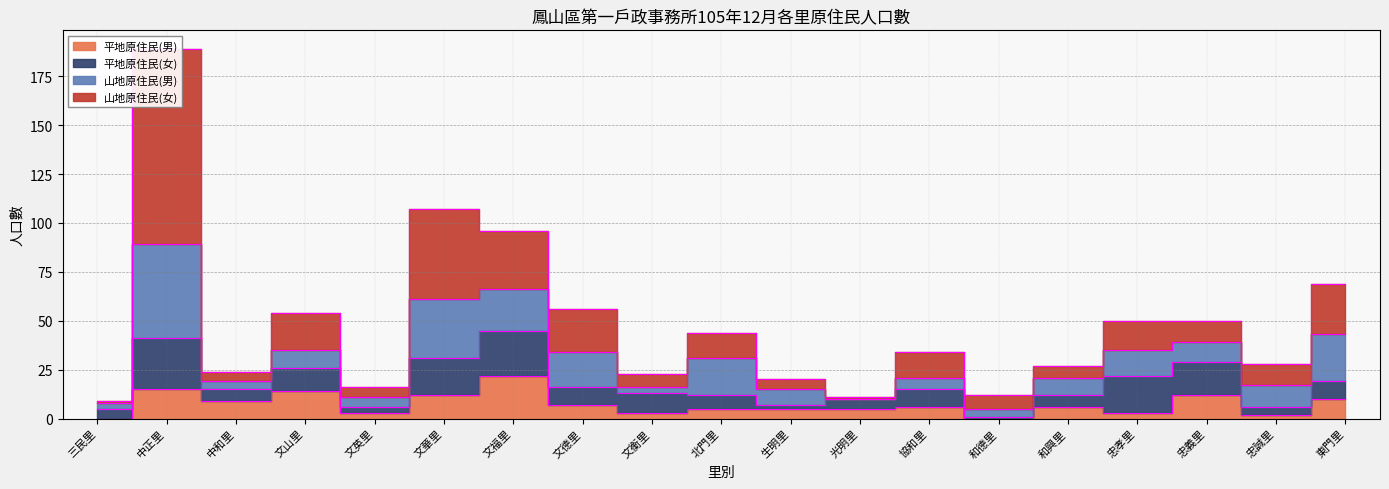

Which series changed the most between 和興里 and 忠義里?

平地原住民(女)